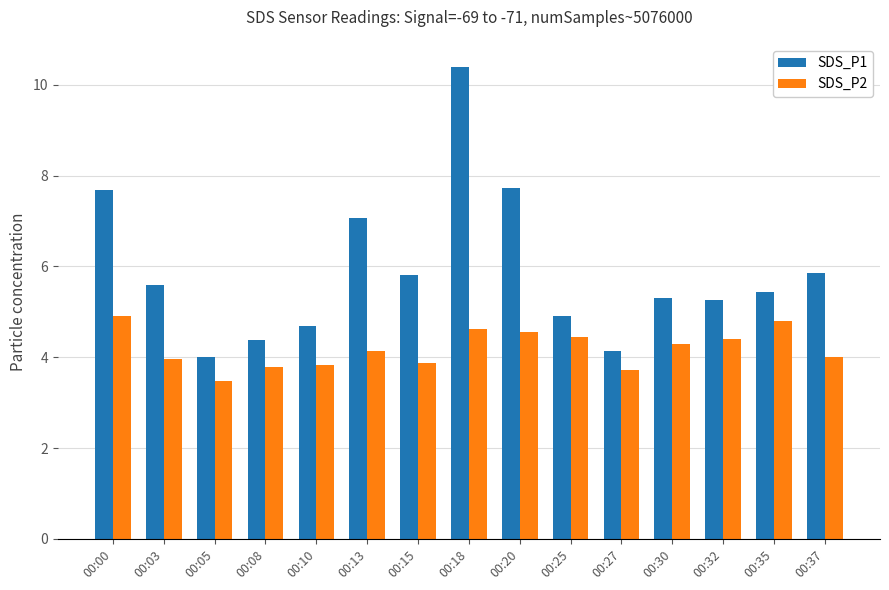

Rank the series at 00:00 from highest to lowest value.

SDS_P1, SDS_P2